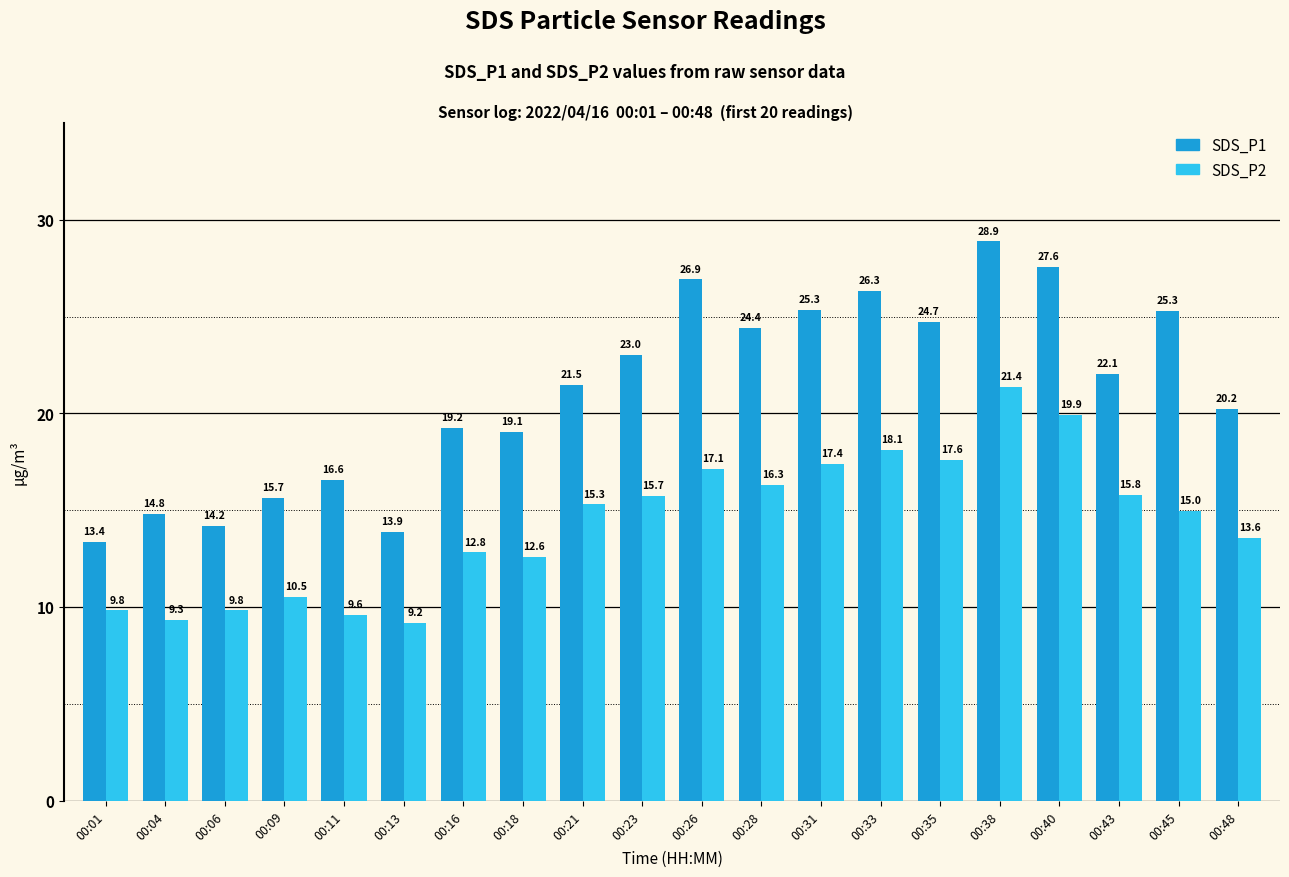

What is the total value across all series at 00:31?

42.7